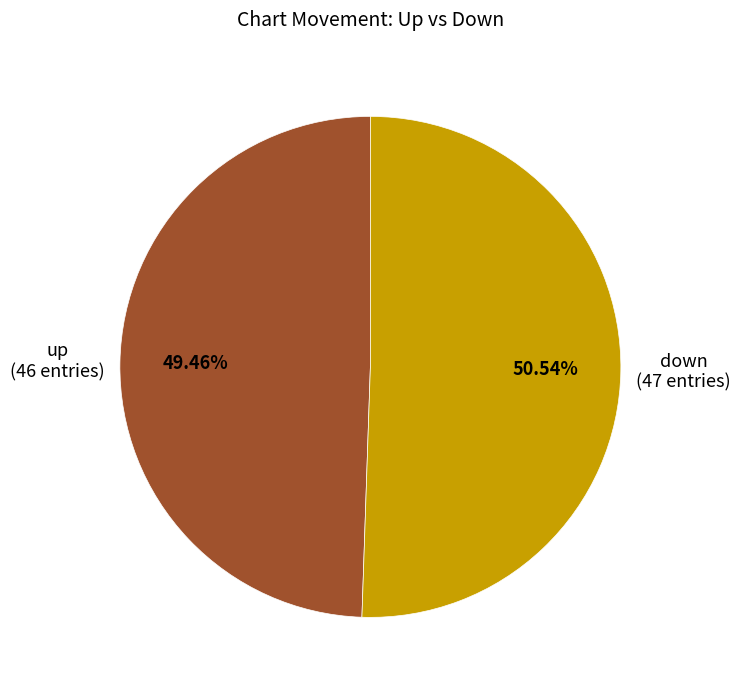

Combined, what portion of the pie is down and up?

100.0%